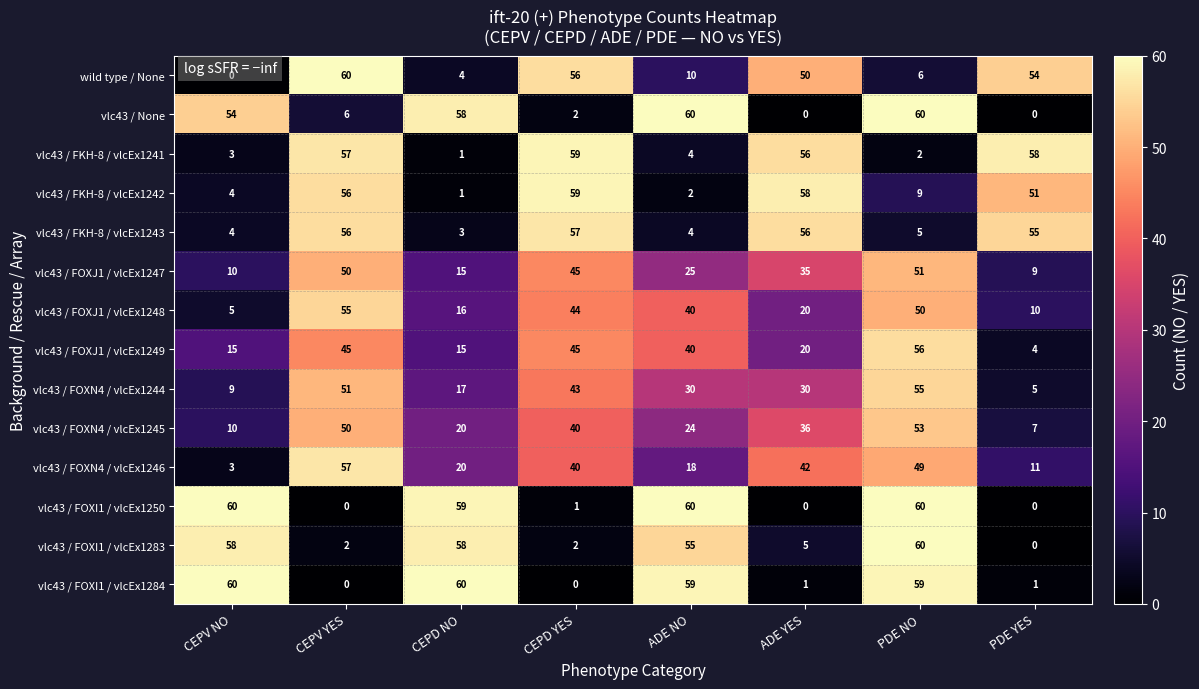

Is it true that vlc43 / FOXJ1 / vlcEx1248 equals 40 at ADE NO?

True